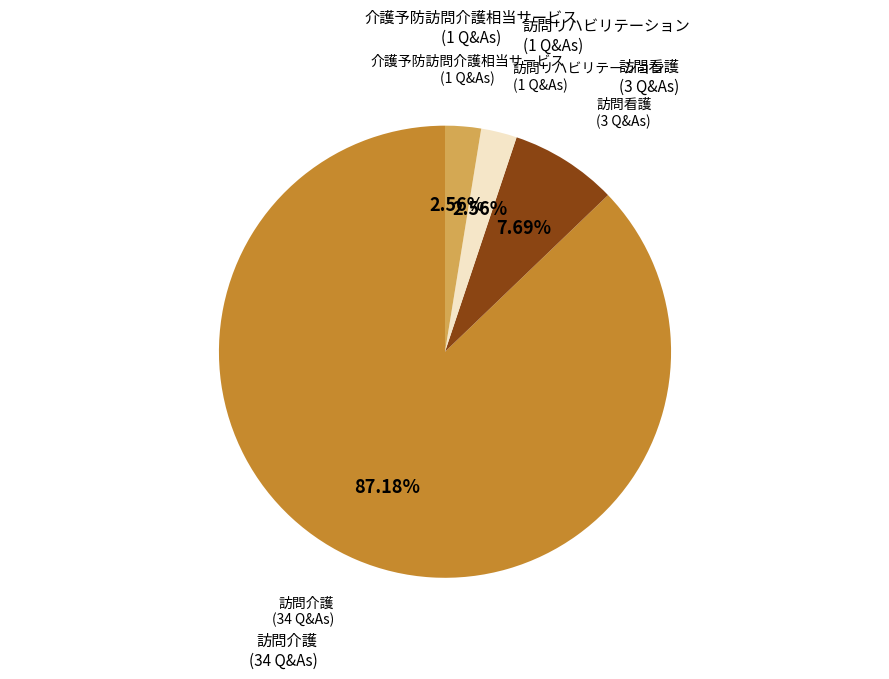

Does any single category account for the majority?

Yes